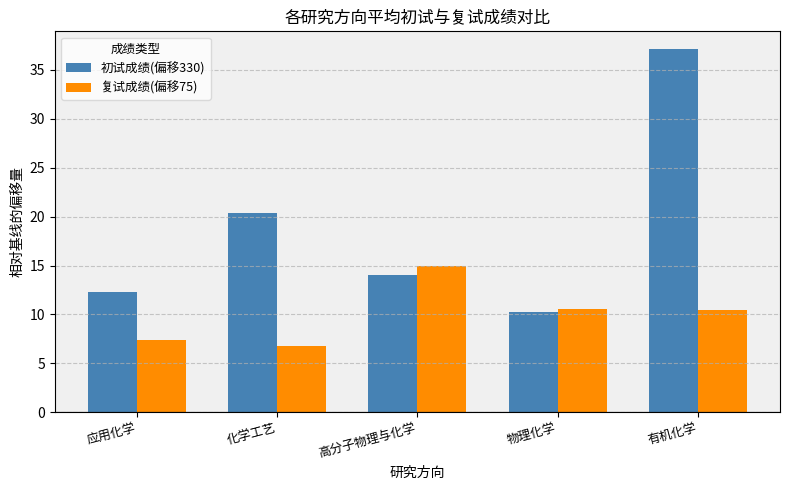

How many data points in 初试成绩(偏移330) are less than 14?

2